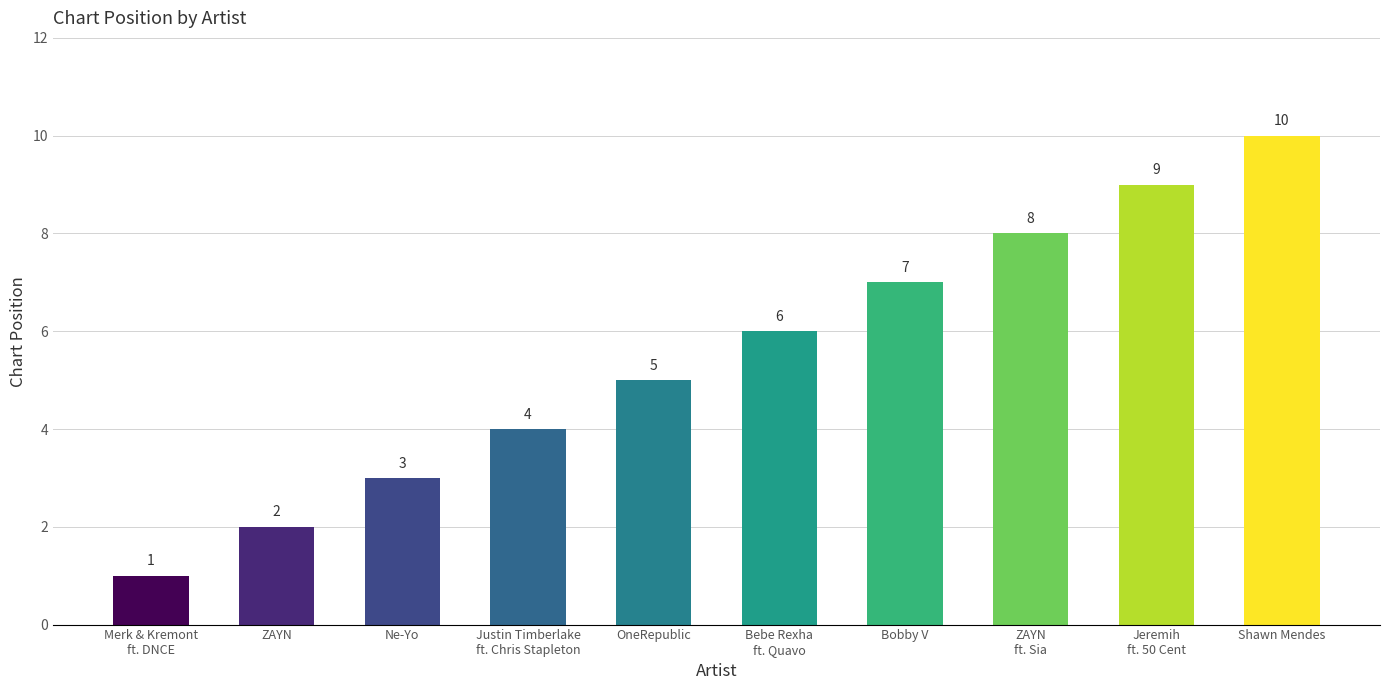

The value at ZAYN
ft. Sia is 8. True or false?

True